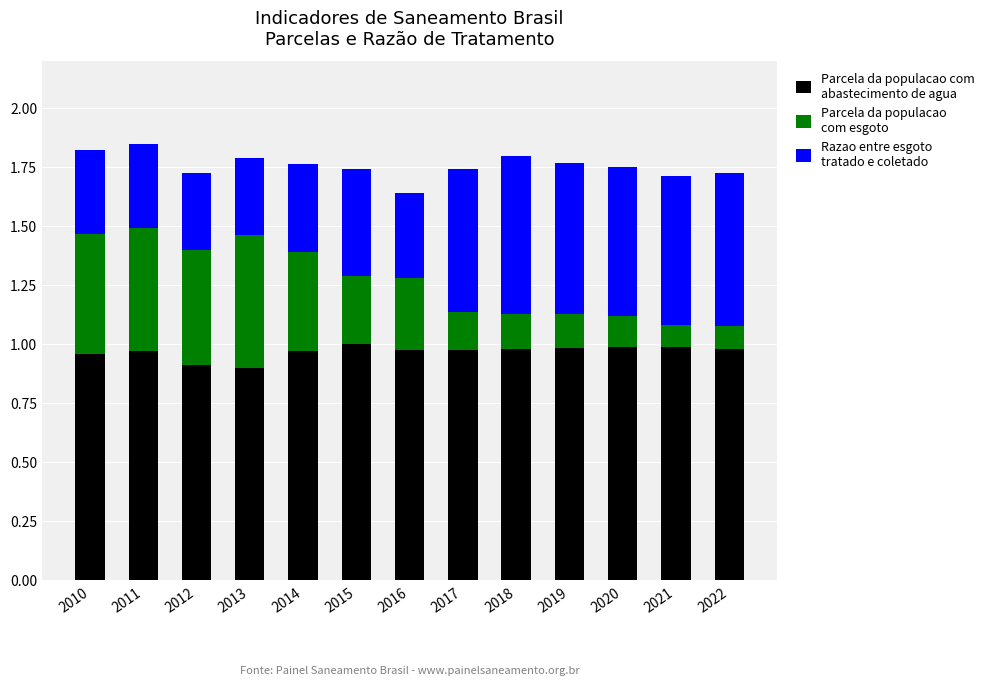

Is it true that Parcela da populacao com abastecimento de agua equals 0.6 at 2014?

False